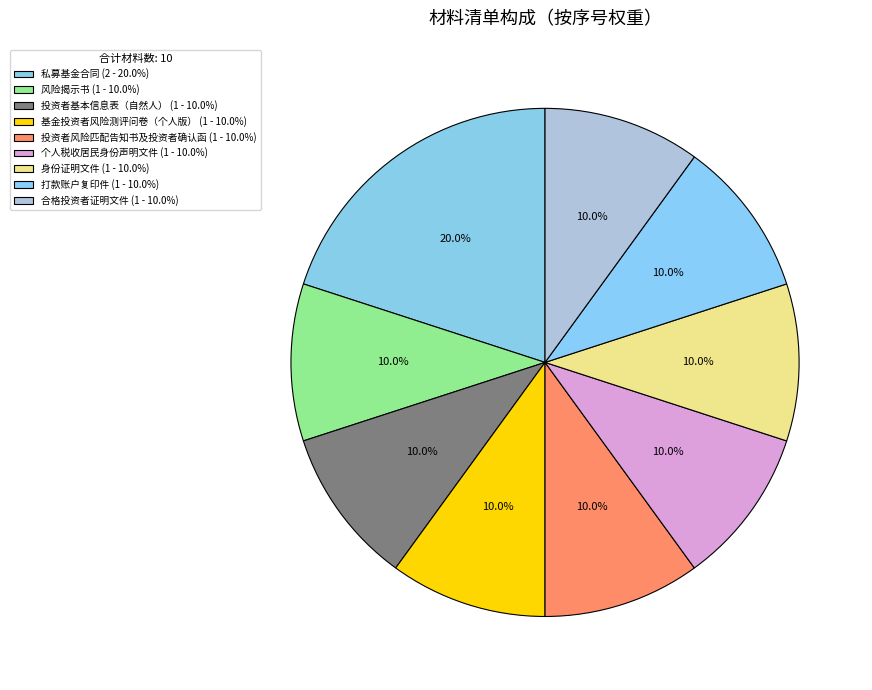

To the nearest percent, what percentage of the pie is 身份证明文件?

10%